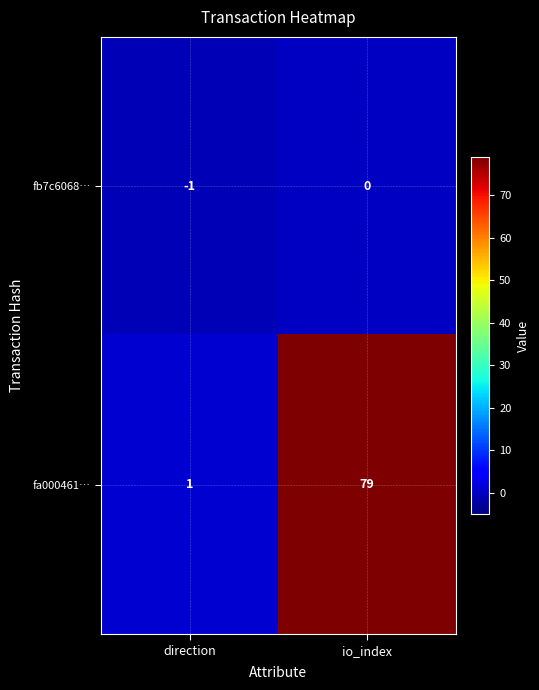

Rank the series by their average value, from highest to lowest.

fa000461…, fb7c6068…